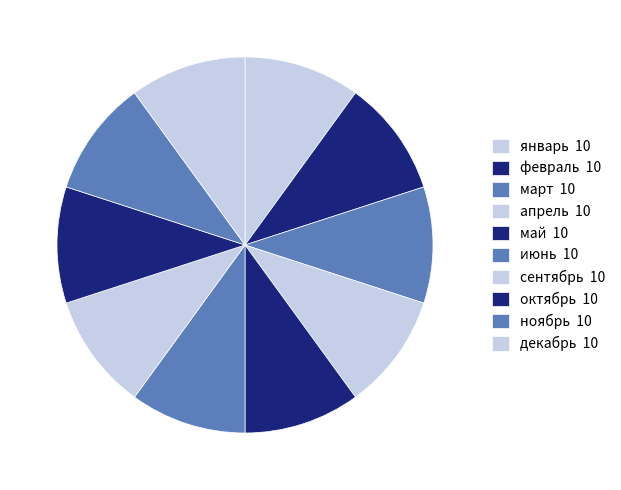

How many slices are in this pie chart?

10